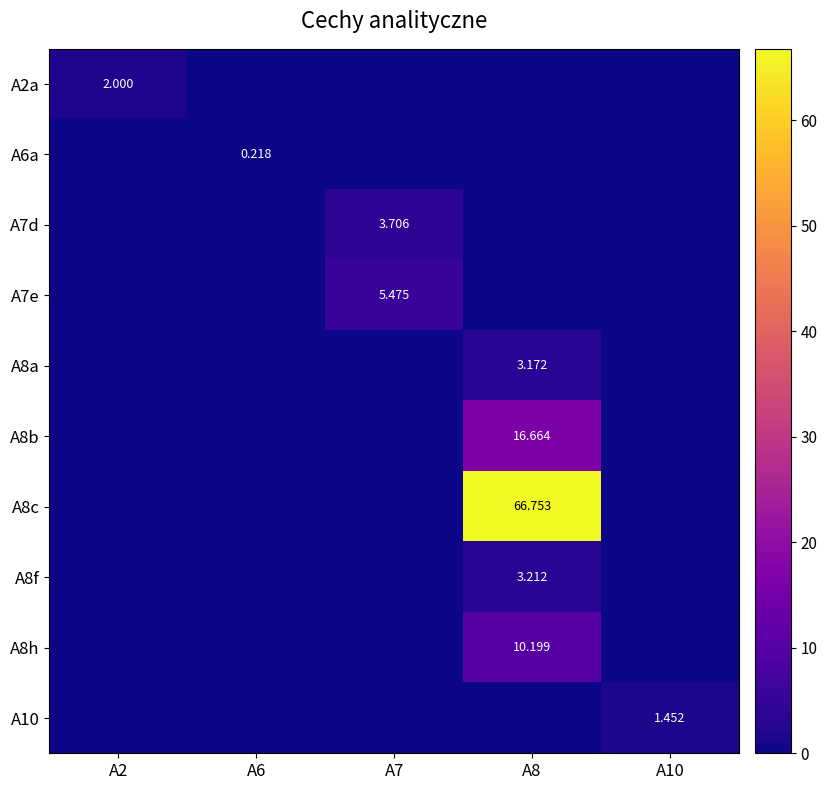

Which has a higher value, A2 or A7?

A2